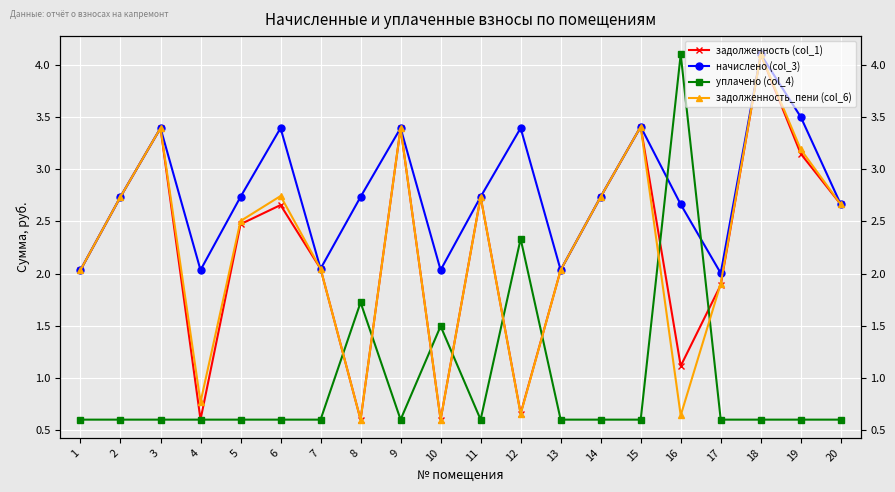

What is the lowest value of the задолженность_пени (col_6) series?

0.6